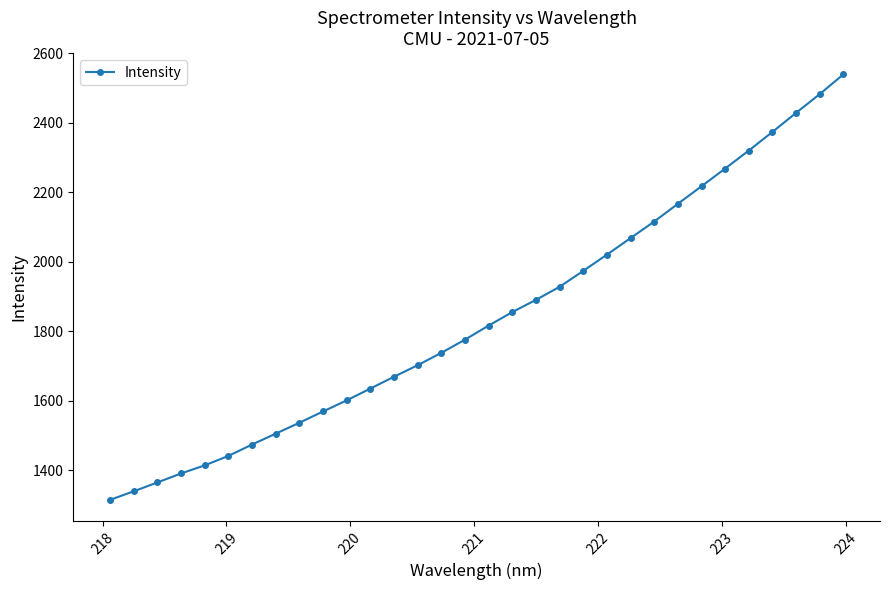

What is the average value?

1842.4